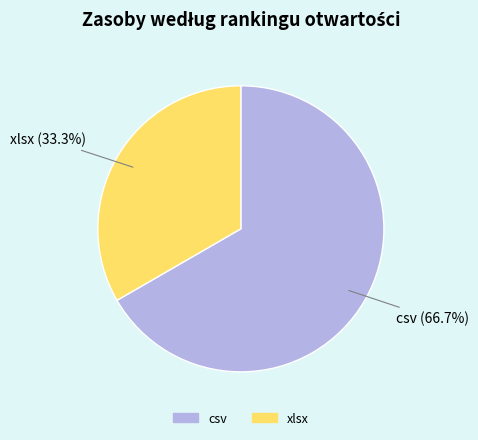

Does any single category account for the majority?

Yes